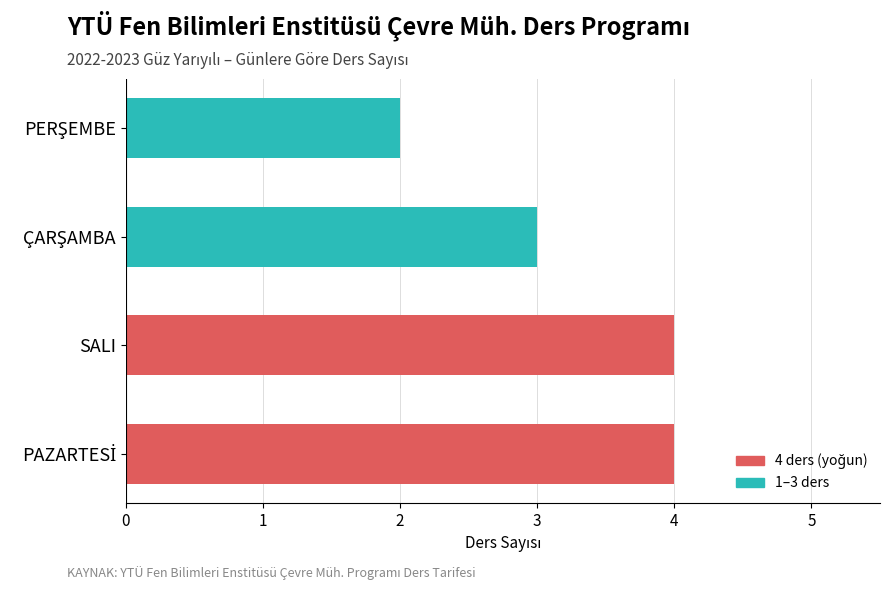

True or false: the data shows 2 at SALI.

False